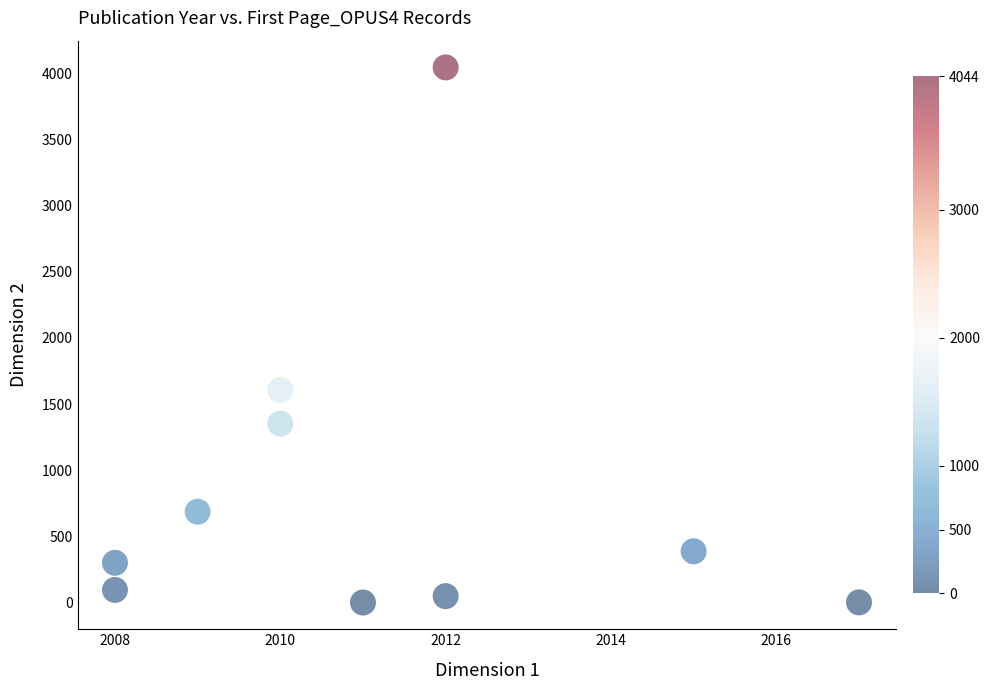

What is the average Y value?

852